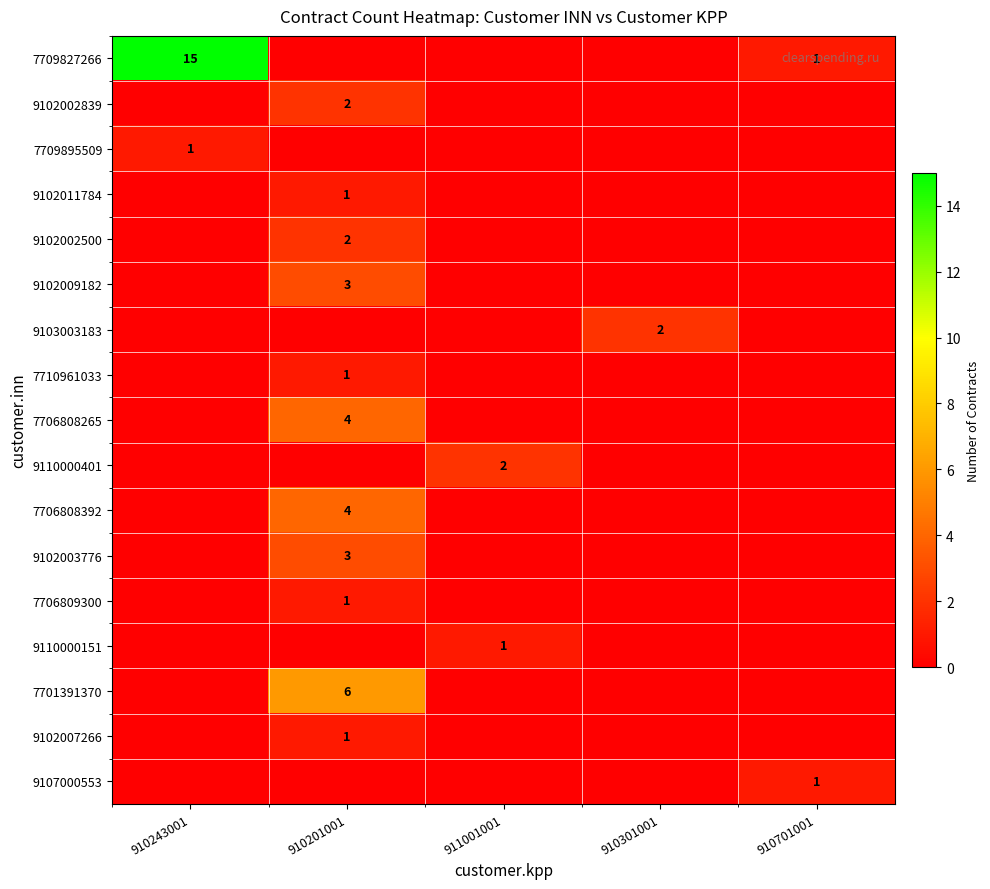

What is the spread (max minus min) of values at 910301001?

2